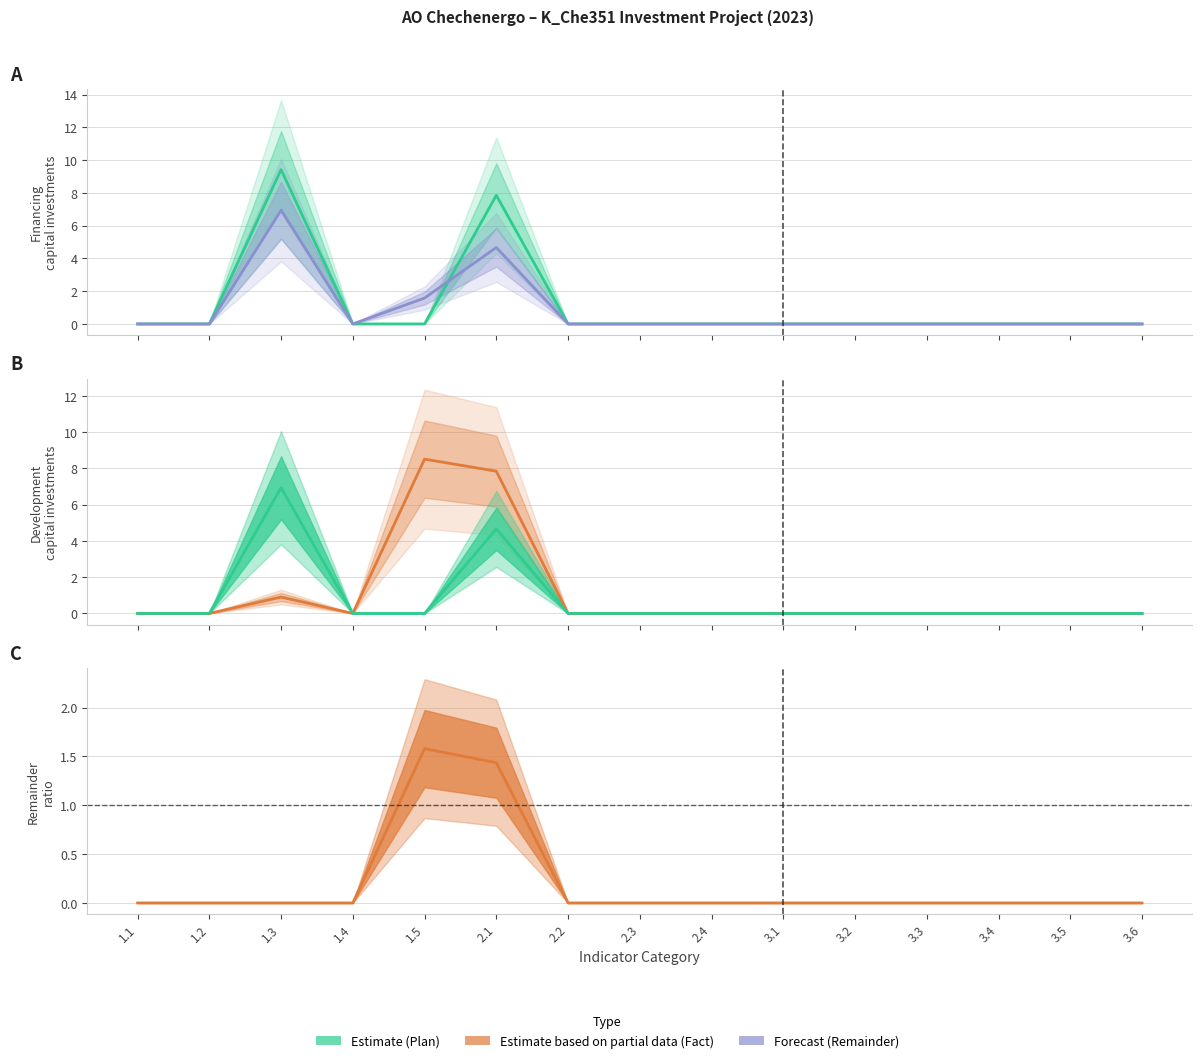

Where is the first local maximum for Fact_2022?

1.5